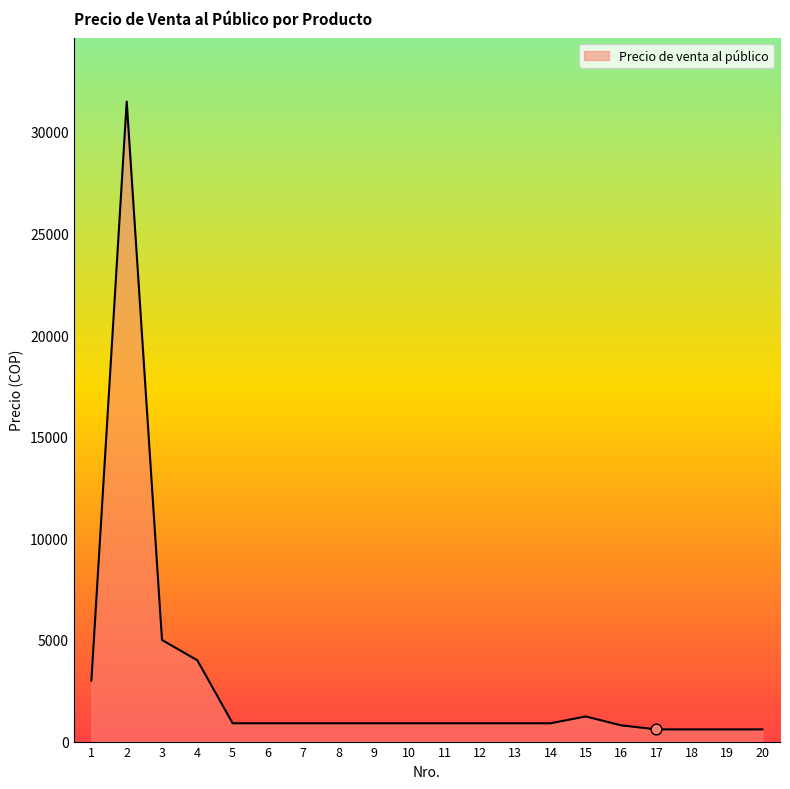

Approximately how many times larger is the value at 13 compared to 20?

1.5